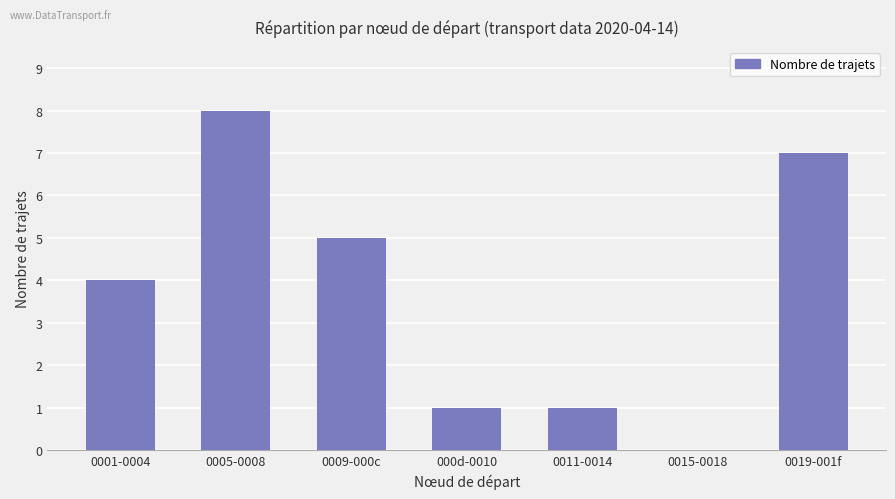

What value does the data have at 0019-001f?

7